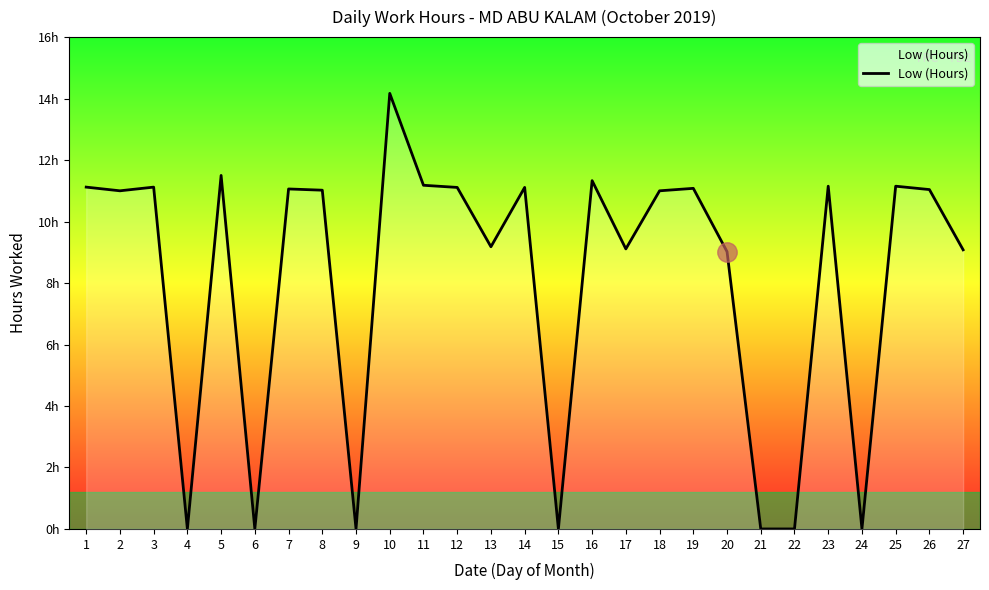

Rank the categories by value from lowest to highest.

4, 6, 9, 15, 21, 22, 24, 20, 27, 17, 13, 2, 18, 8, 26, 7, 19, 12, 14, 1, 3, 23, 25, 11, 16, 5, 10